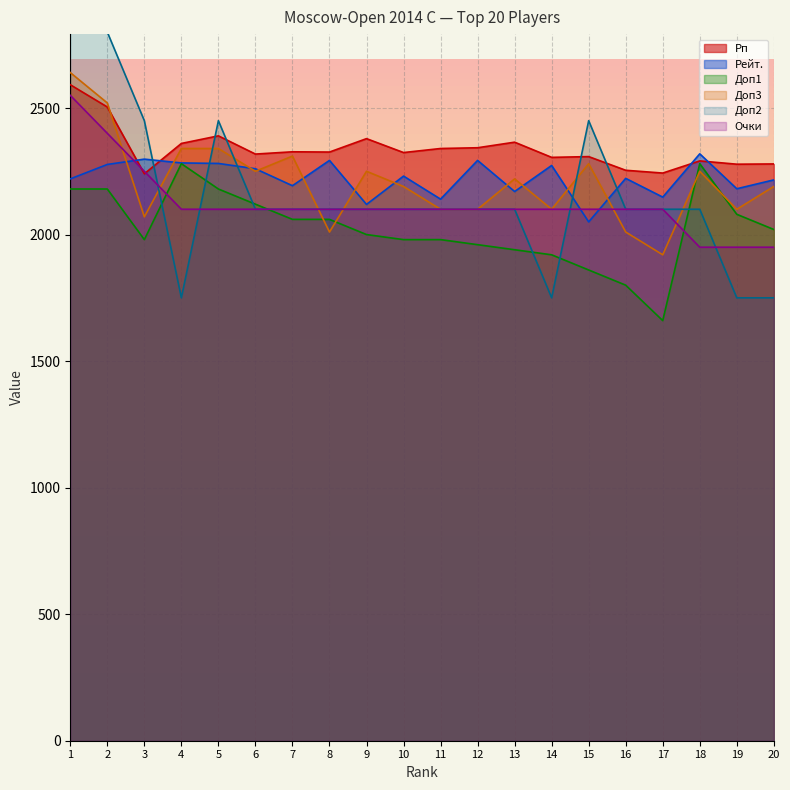

True or false: Очки and Рп intersect in this chart.

True